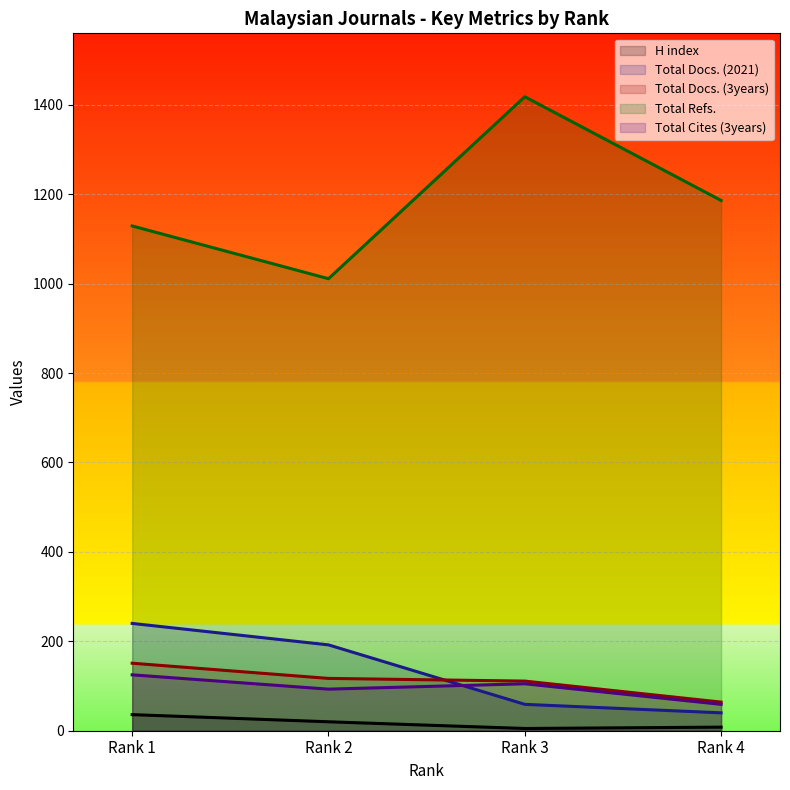

True or false: Total Docs. (2021) and Total Docs. (3years) intersect in this chart.

True